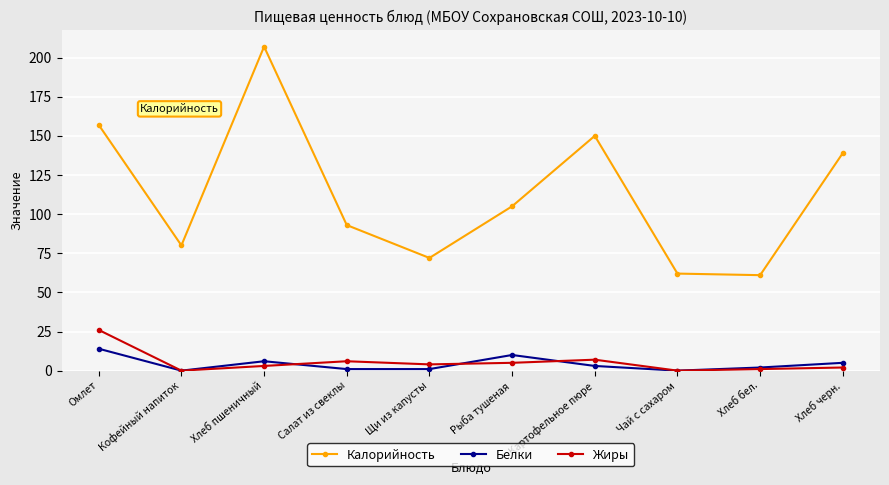

List the series in order of their peak value, highest first.

Калорийность, Жиры, Белки